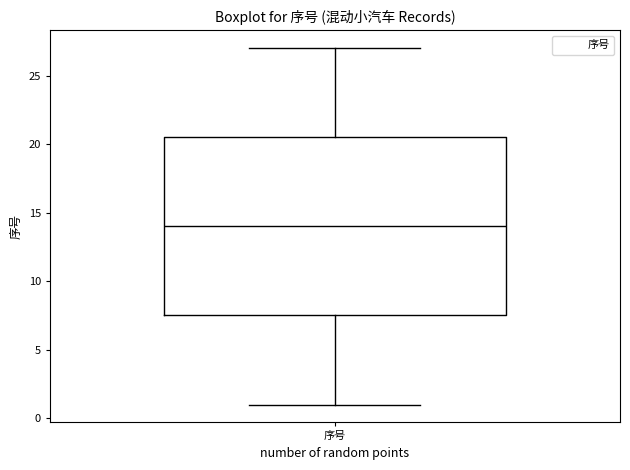

Transcribe this box plot: give where the median line is, the range the box spans, and where the two whiskers end, as read against the y-axis. The values are not printed on the chart, so give them approximately, as read against the axis.

median 14.0, box 7.5 to 20.5, whiskers 1.0 to 27.0